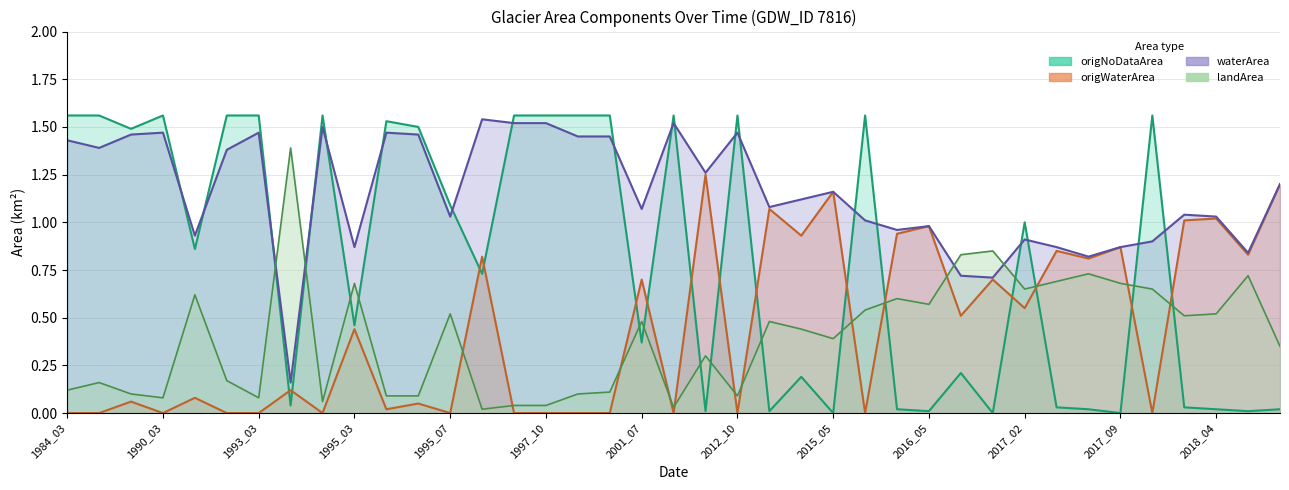

What position from the right is 29?

10